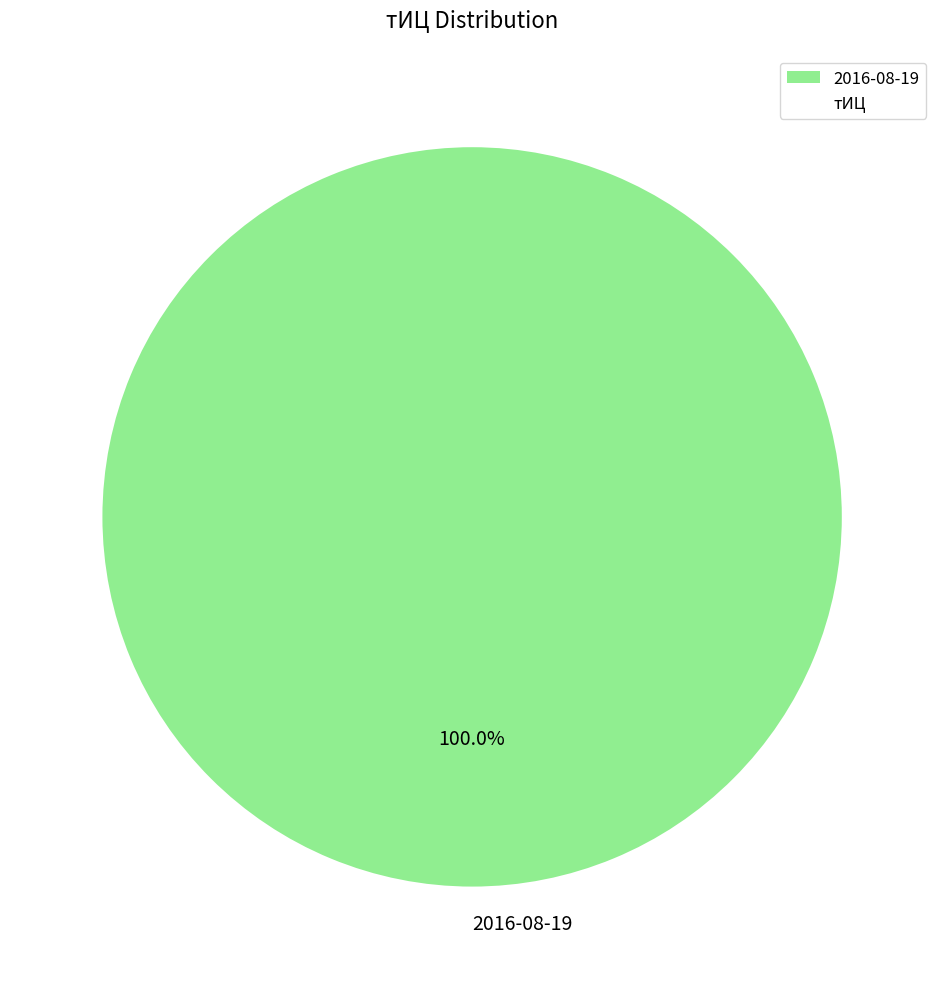

Which slice represents more than half of the pie?

2016-08-19